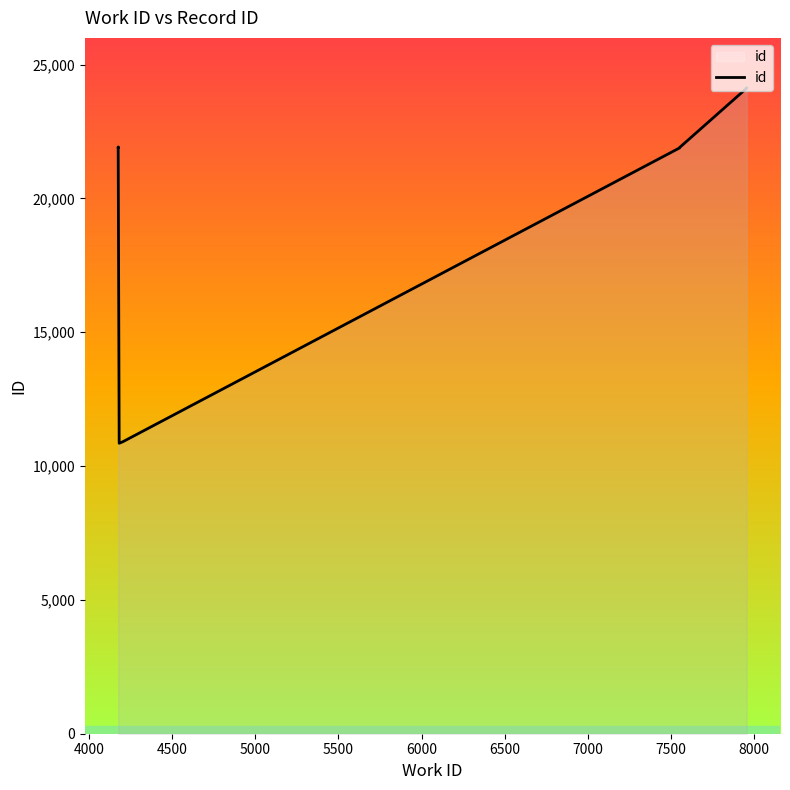

Which label corresponds to the largest value in the chart?

8000